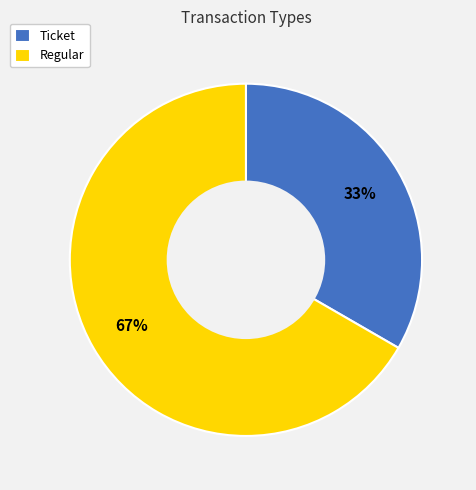

Between Ticket and Regular, which is larger?

Regular